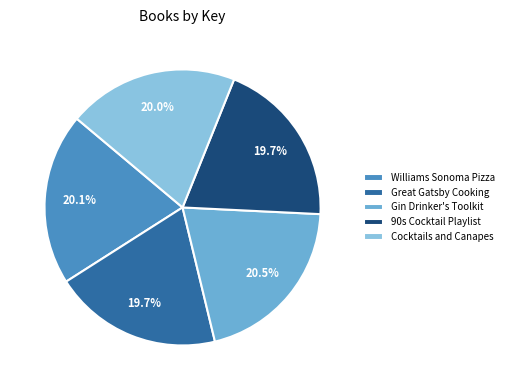

True or false: Great Gatsby Cooking accounts for 28% of the total.

False